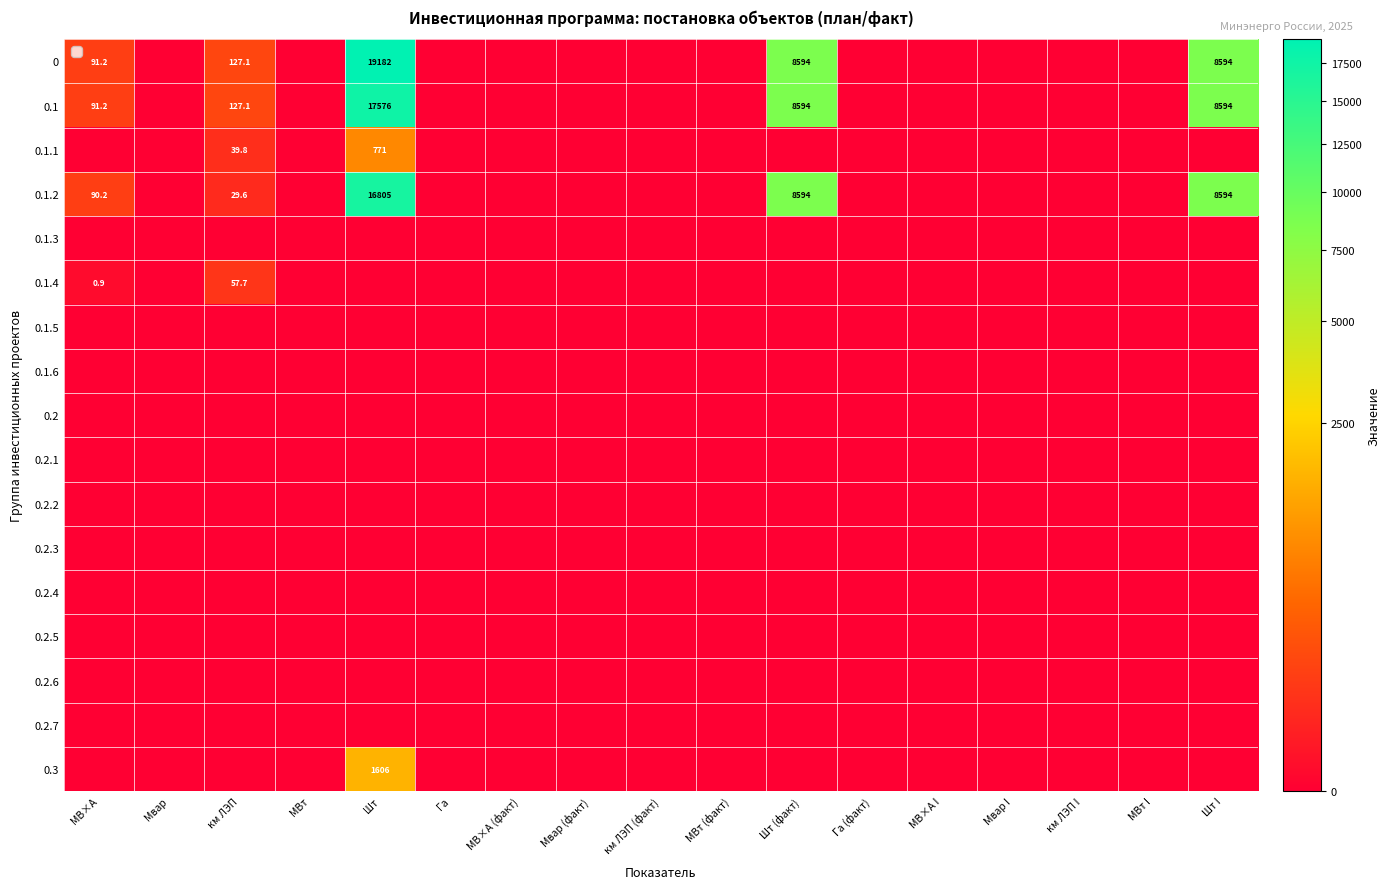

True or false: 0 has a value of 19182.0 at Шт.

True